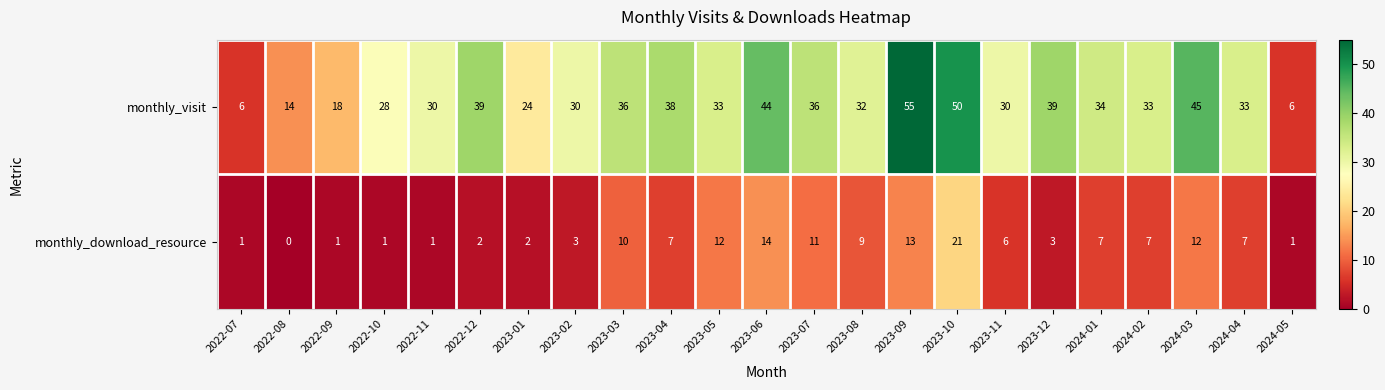

Rank the series at 2023-09 from highest to lowest value.

monthly_visit, monthly_download_resource